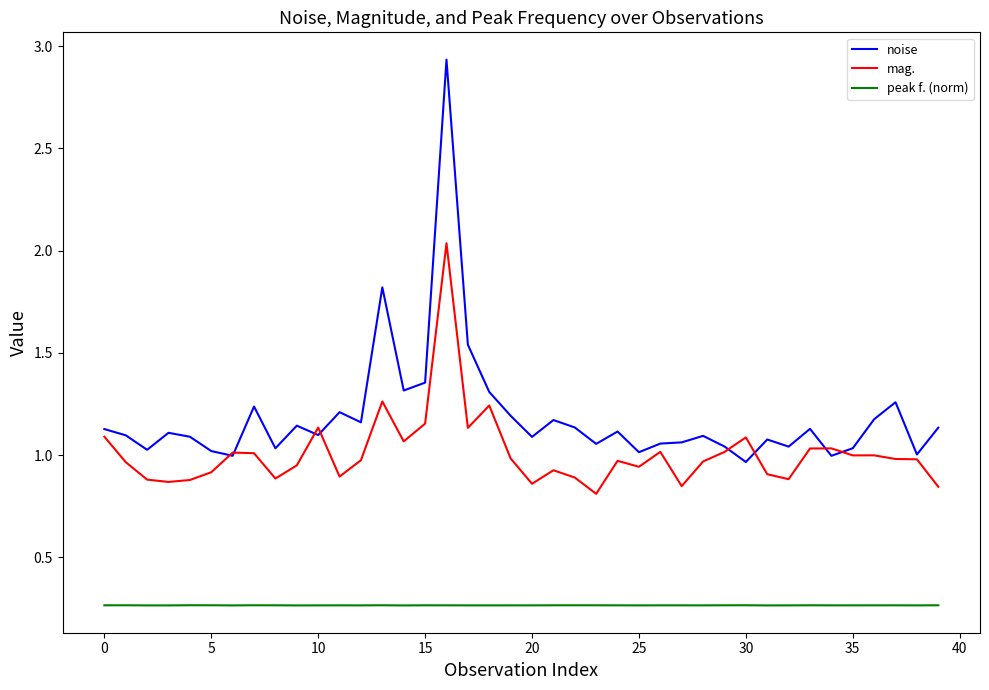

Which series has the largest total across all categories?

noise